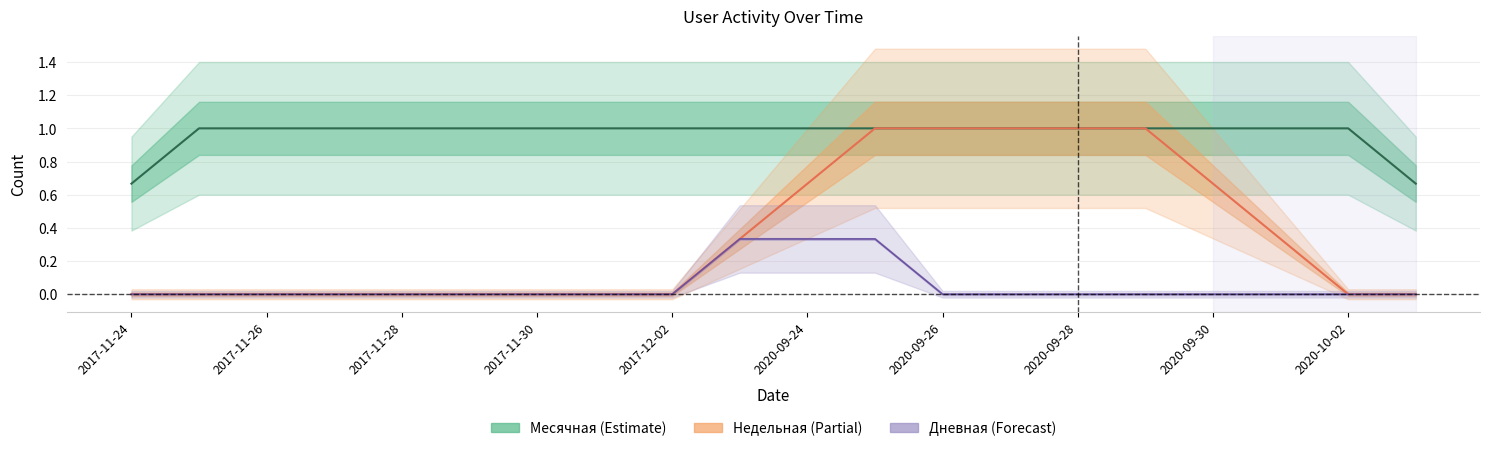

Does the chart have visible grid lines?

Yes